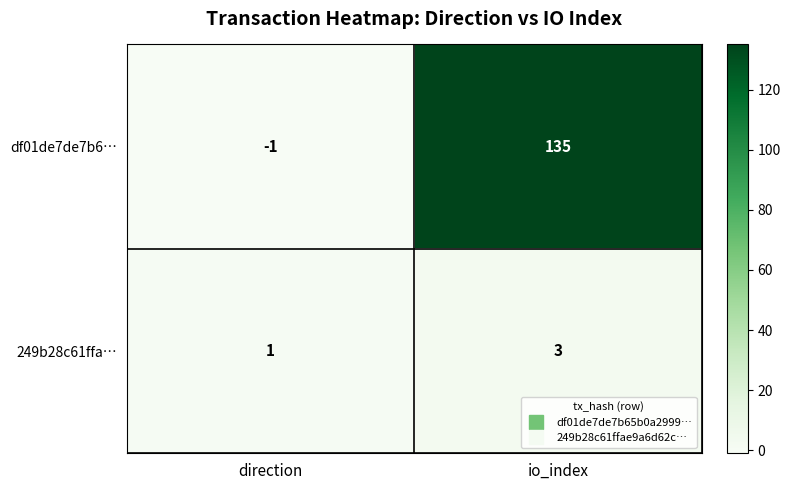

Which label corresponds to the largest value in the chart?

io_index